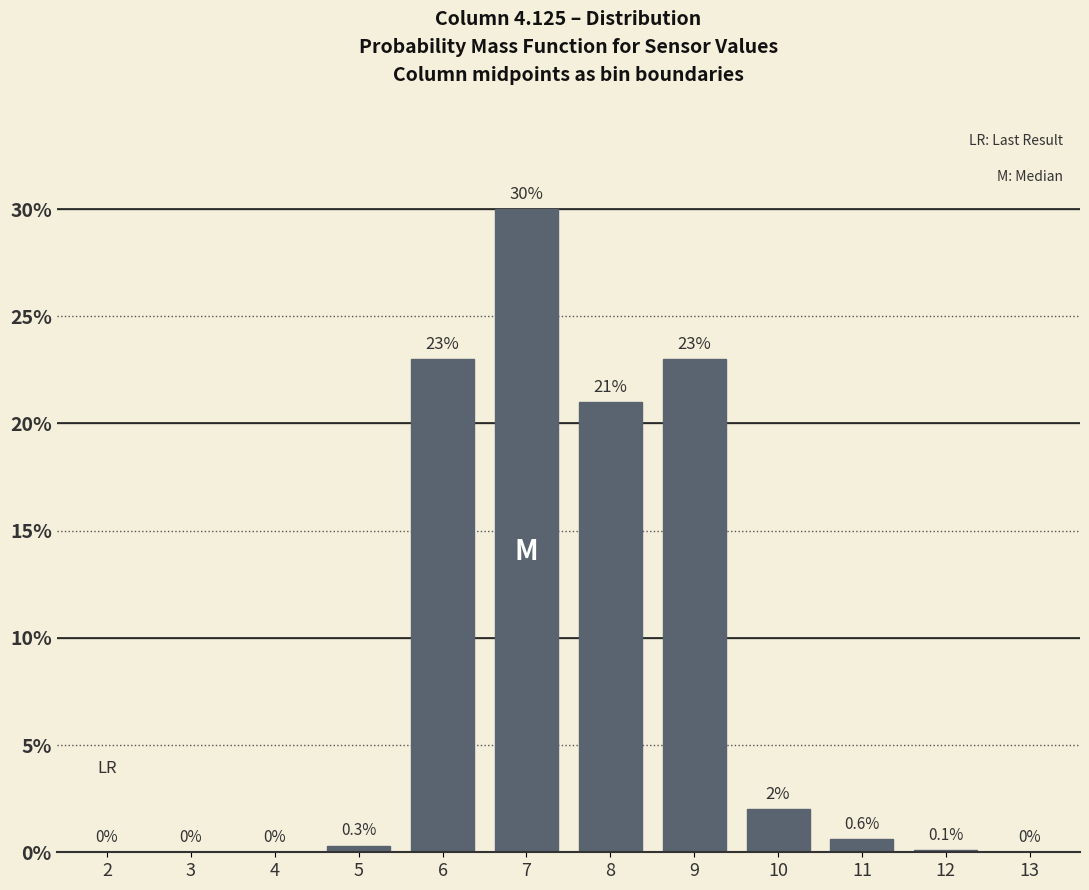

Reading left to right, extract all data points from this chart.

2=0.0	3=0.0	4=0.0	5=0.3	6=23.0	7=30.0	8=21.0	9=23.0	10=2.0	11=0.6	12=0.1	13=0.0